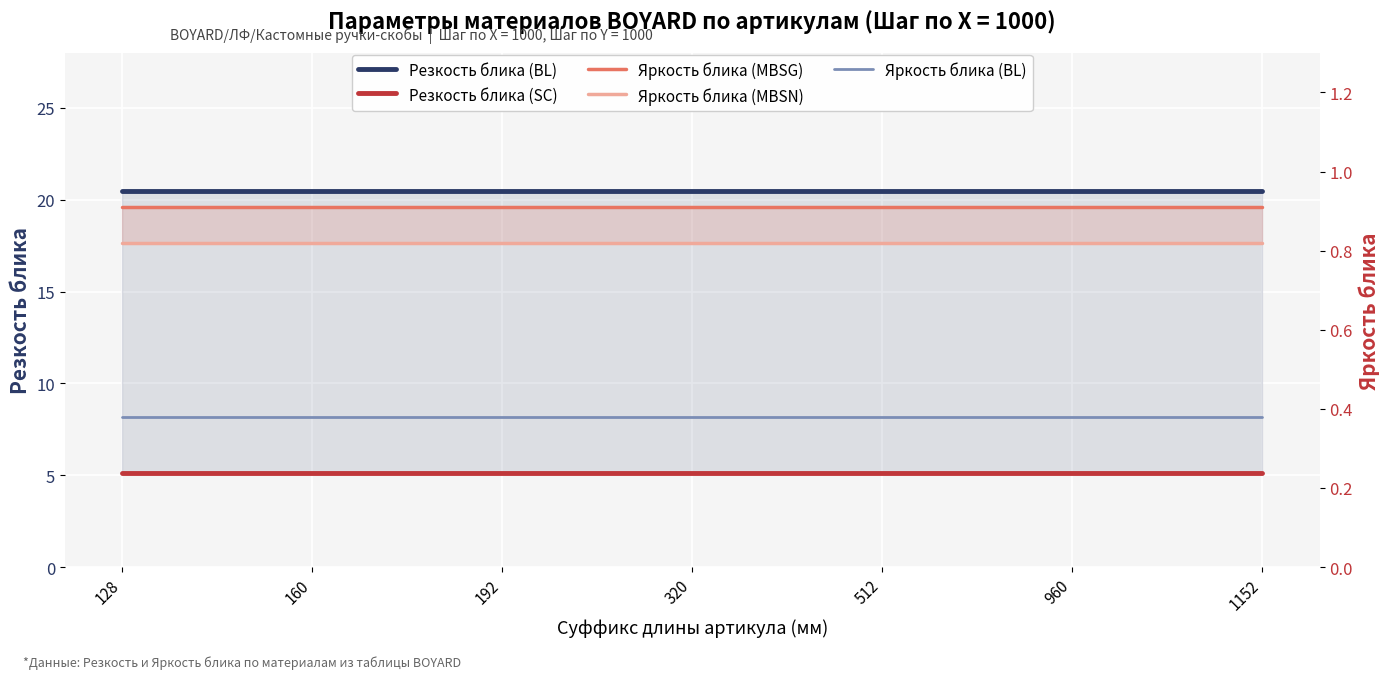

Rank the categories by Резкость блика (SC) value from highest to lowest.

128, 160, 192, 320, 512, 960, 1152